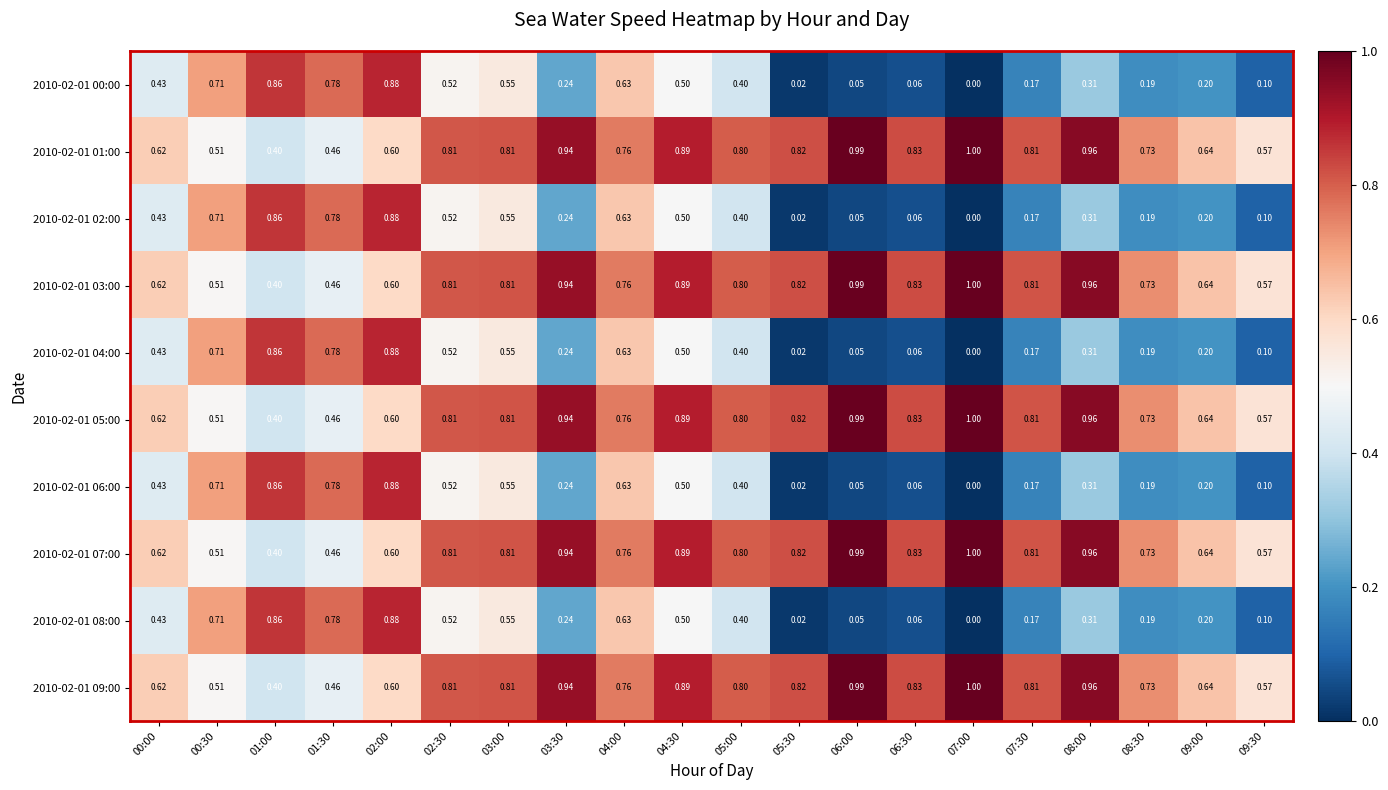

Is the value of 2010-02-01 01:00 at 02:30 greater than the value of 2010-02-01 09:00 at 06:30?

No